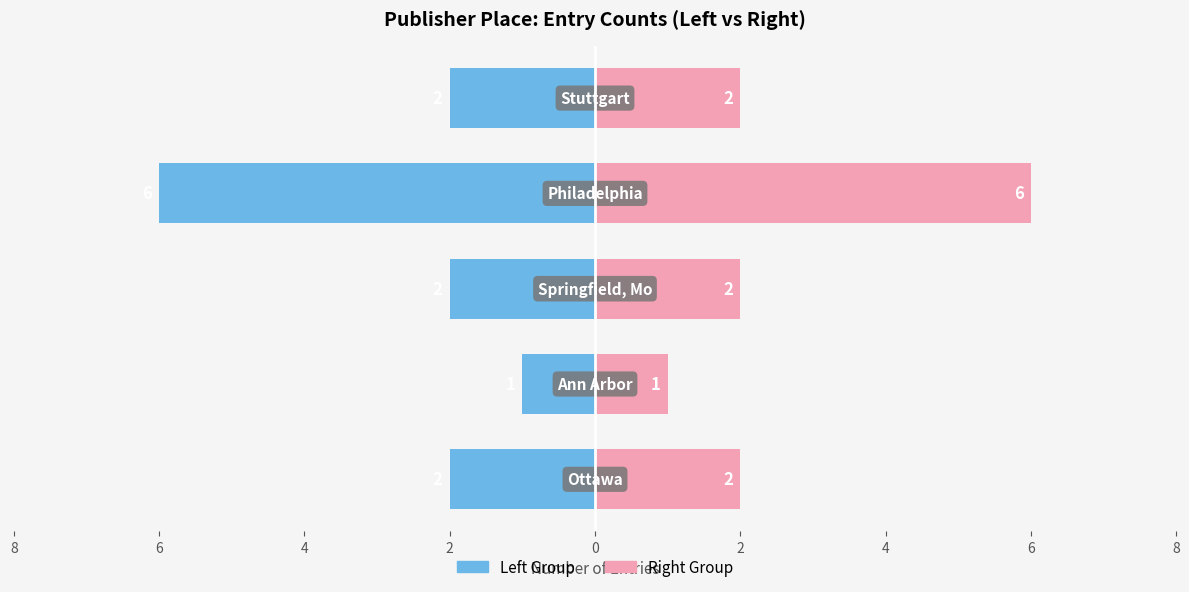

What is the difference between the Entry Count (Mirror) values at 0 and 2?

4